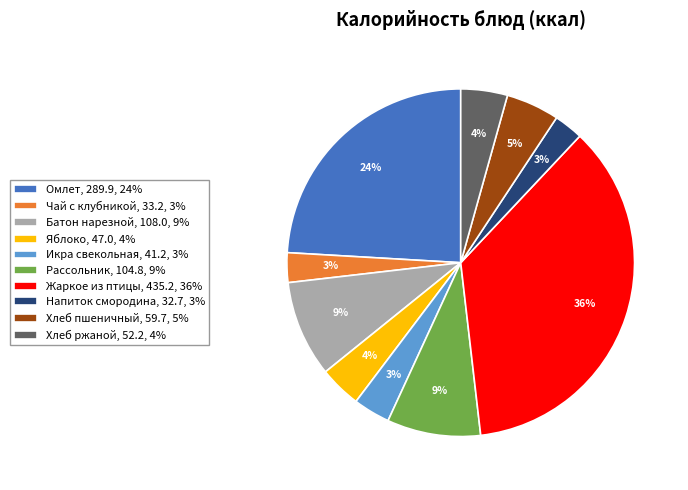

To the nearest percent, what is the difference between the largest and smallest slice percentages?

33%